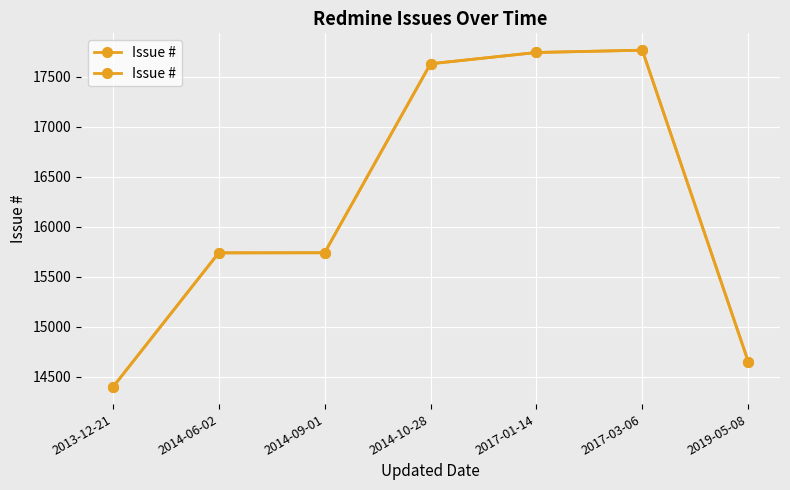

How many points are higher than both their immediate neighbors (excluding endpoints)?

1